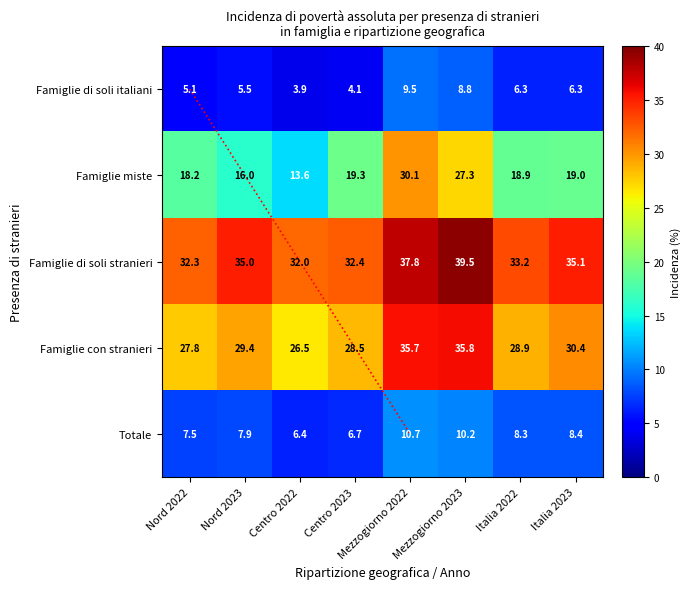

How many distinct data groups are displayed?

5